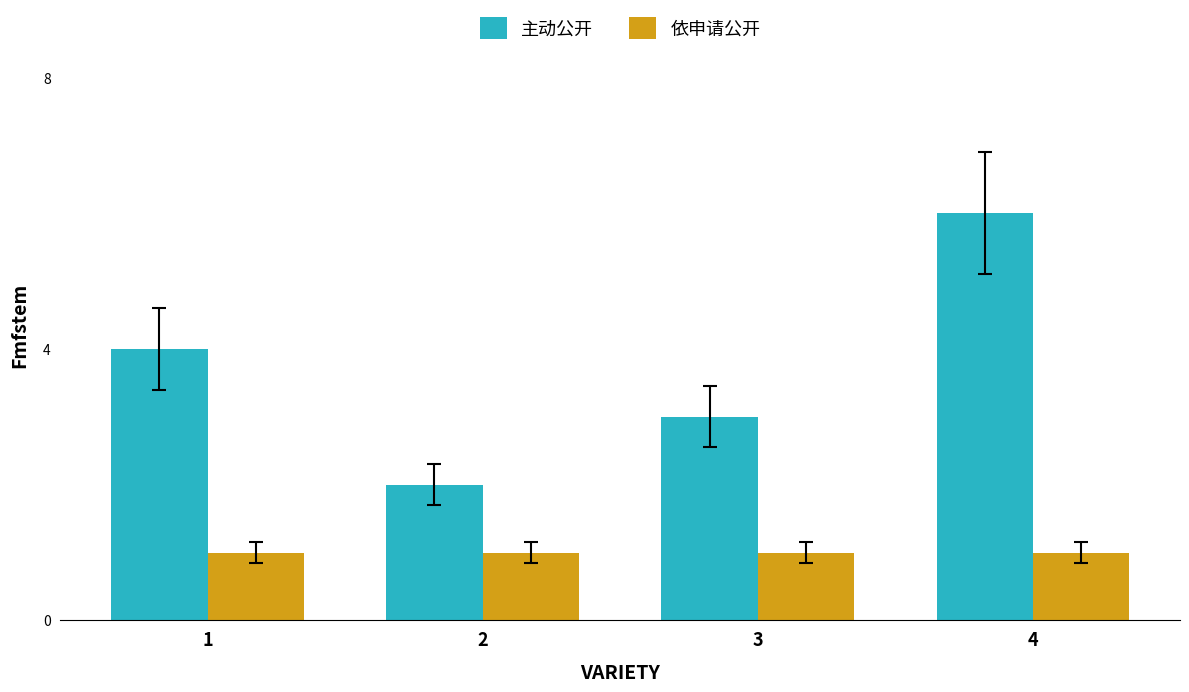

At 4, list the series in order from smallest to largest.

依申请公开, 主动公开